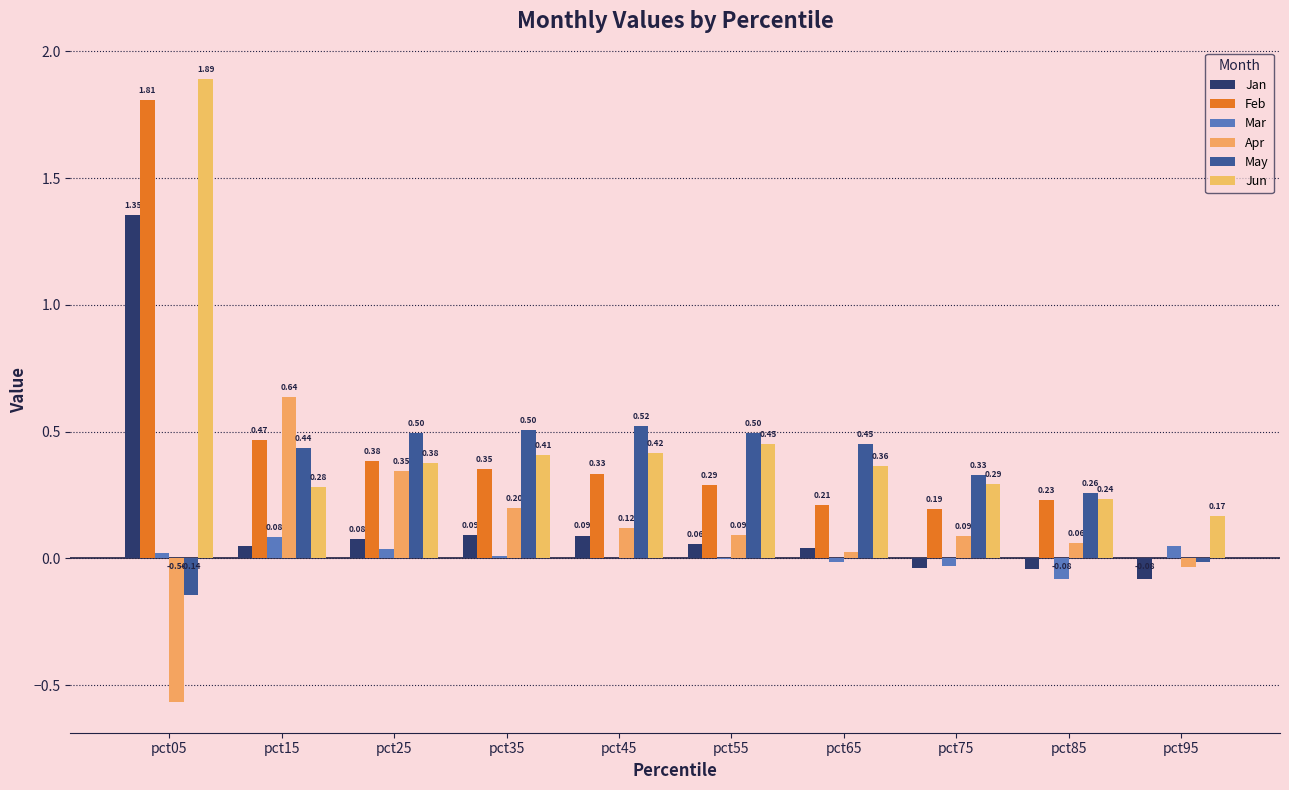

Between pct95 and pct55, which is larger?

pct55